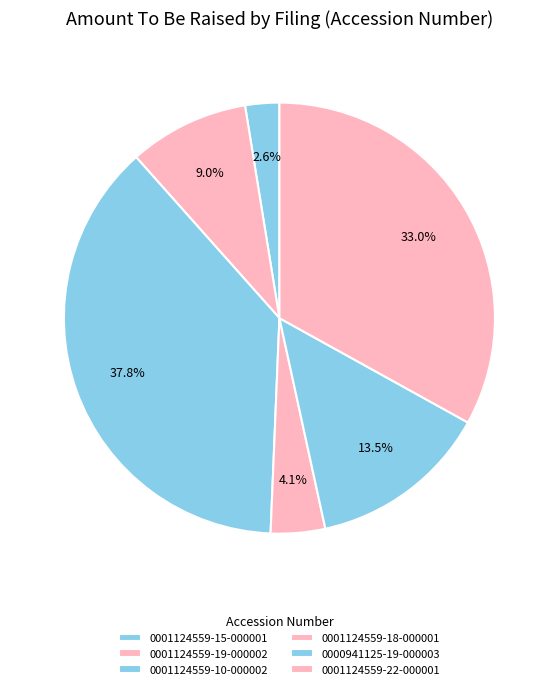

To the nearest percent, what is the difference between the largest and smallest slice percentages?

35%